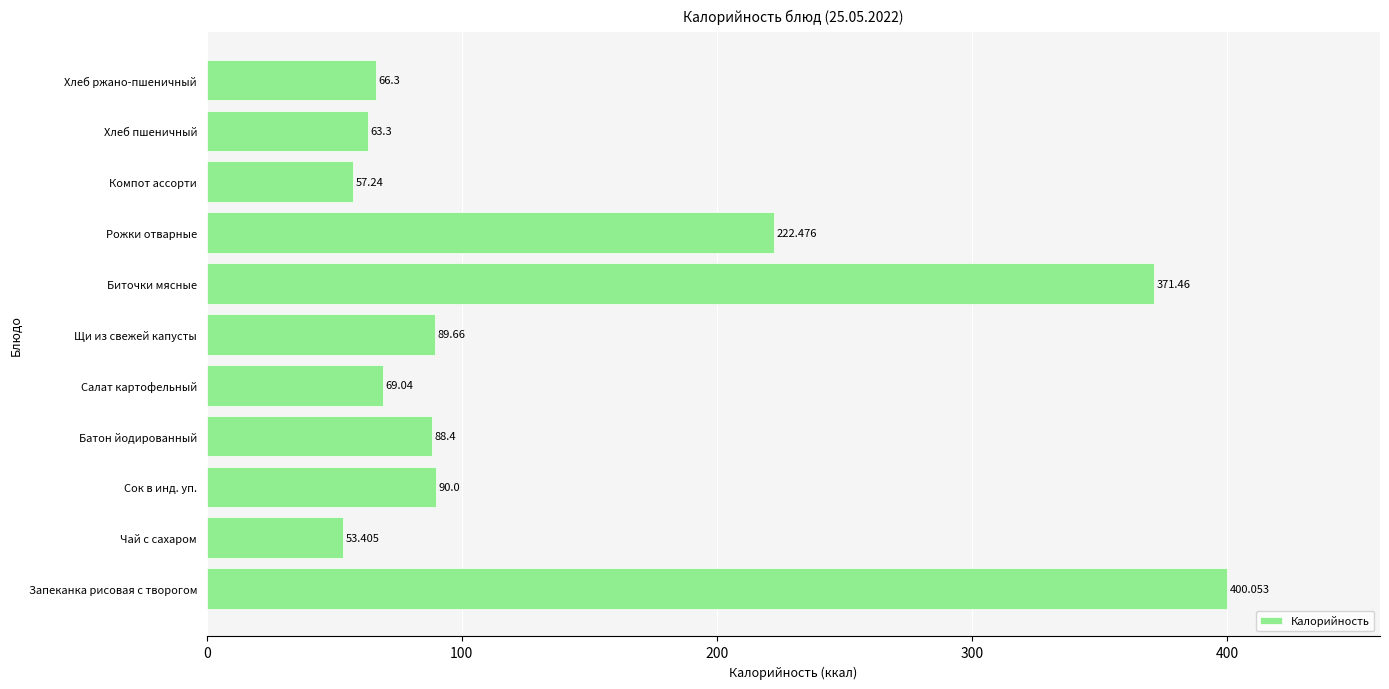

Which has a higher value, Чай с сахаром or Запеканка рисовая с творогом?

Запеканка рисовая с творогом